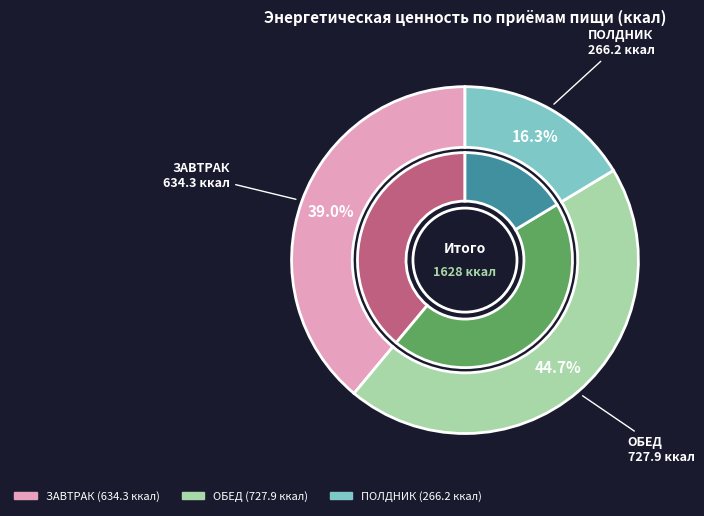

Does ПОЛДНИК account for over 50% of the chart?

No